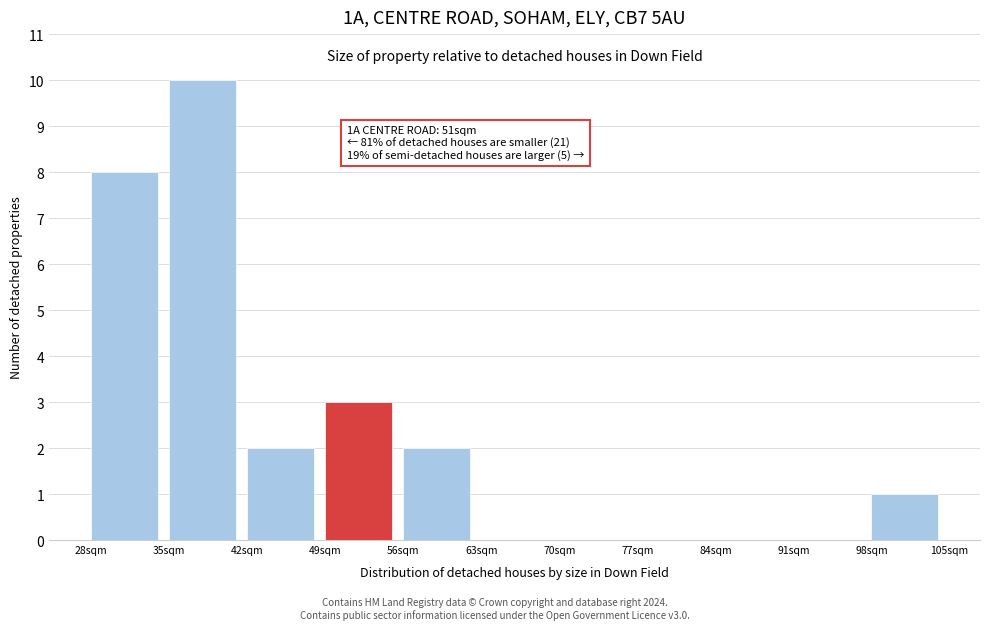

Over which range of the x-axis is the bar tallest?

35 to 42